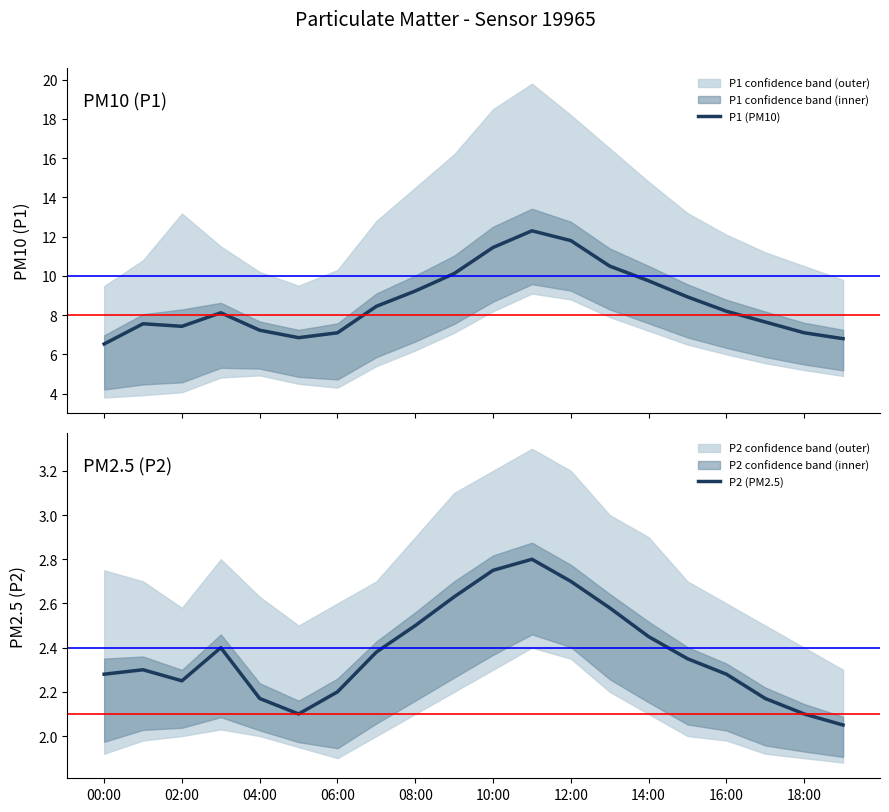

How many data points in P1 (PM10) are less than 8?

9